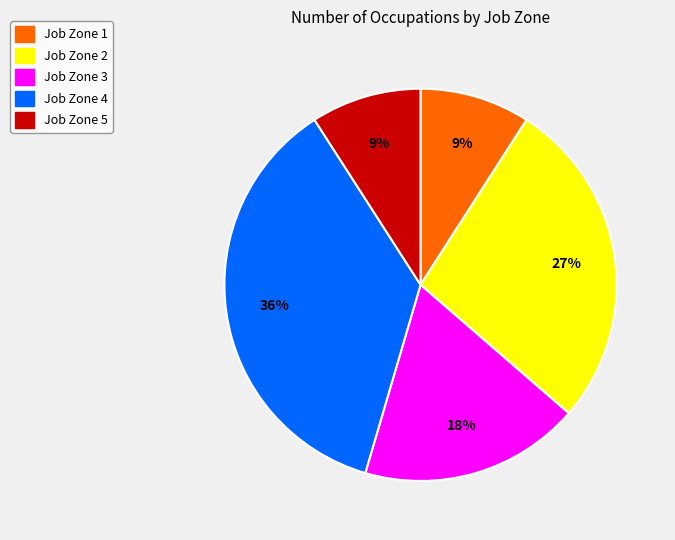

To the nearest percent, what is the difference between the largest and smallest slice percentages?

27%